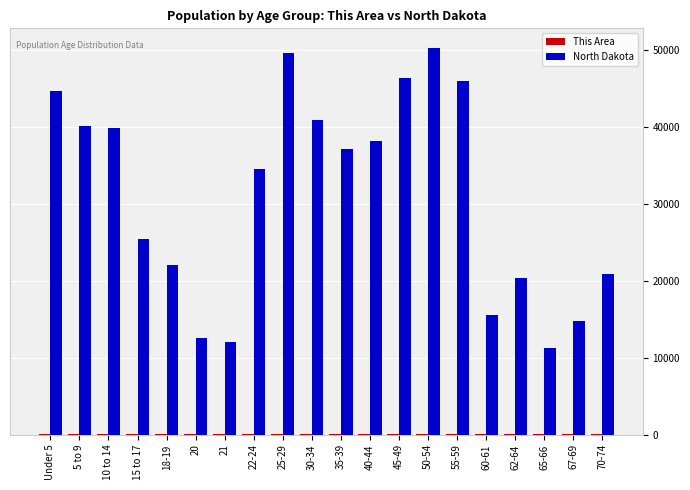

What is the sum of all North Dakota values?

621987